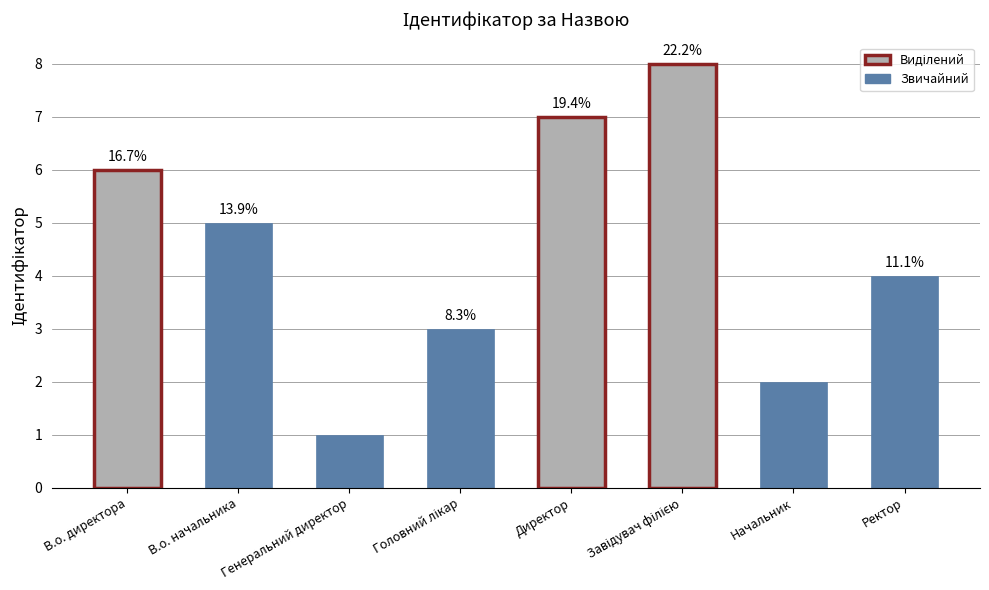

Where does the data first go above 5?

В.о. директора